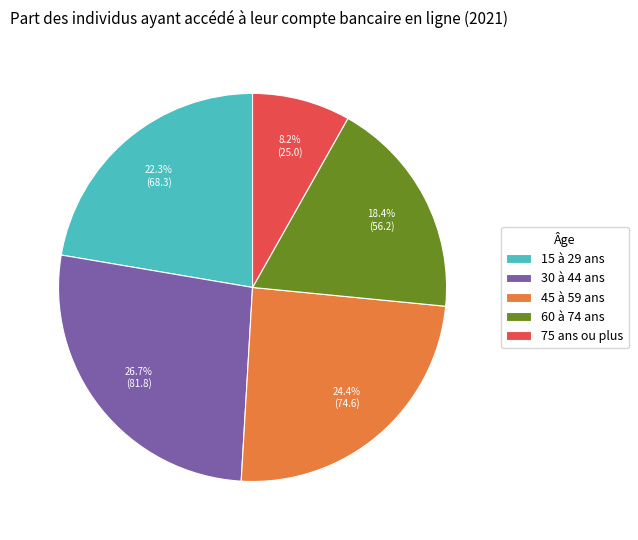

How many segments does this pie chart have?

5